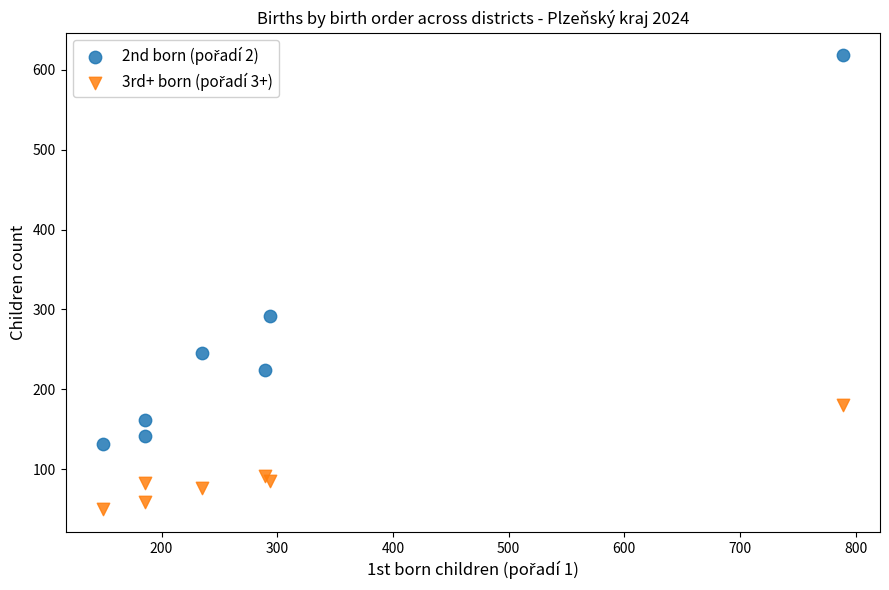

What is the X range (max minus min) for the scatter plot?

640